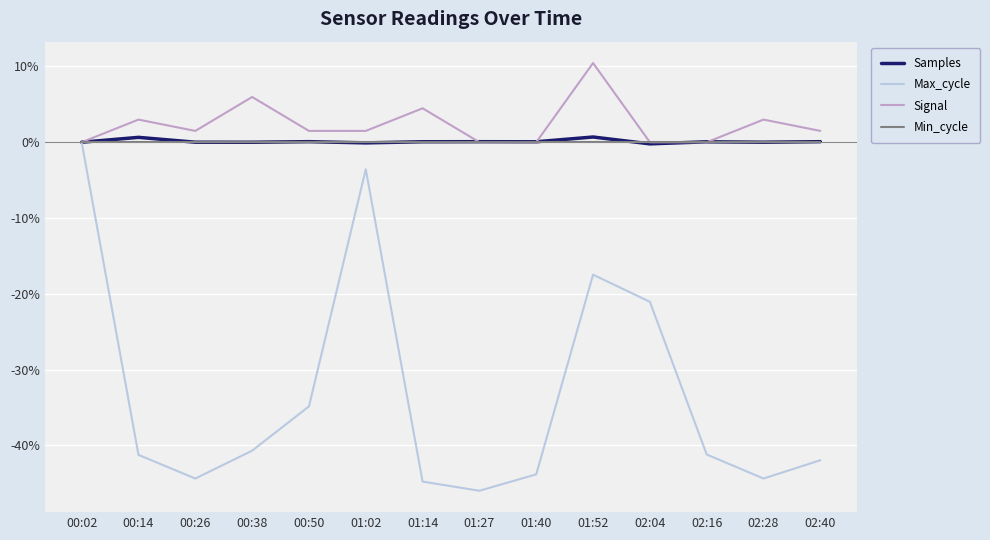

The Signal series shows 3.0 at 00:14. True or false?

True